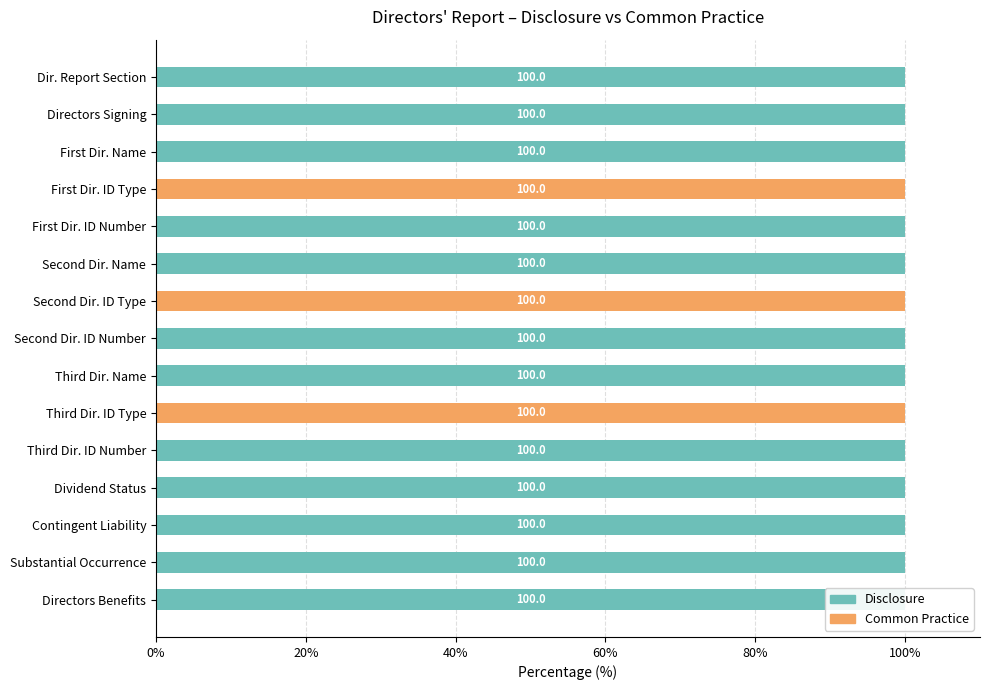

What is the greatest value displayed?

100